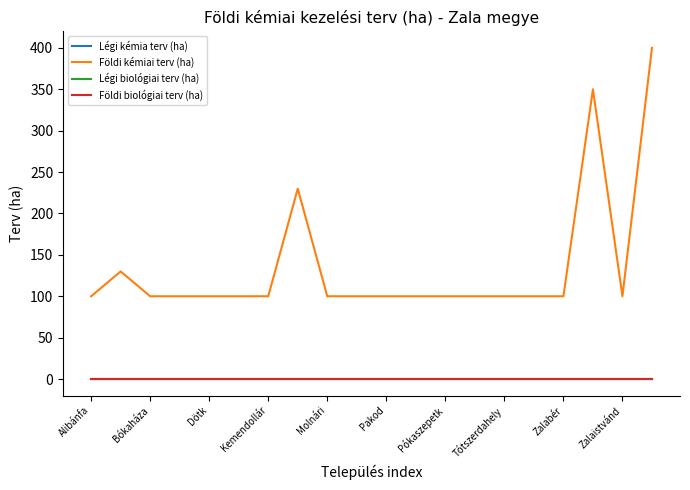

Does the chart have visible grid lines?

No